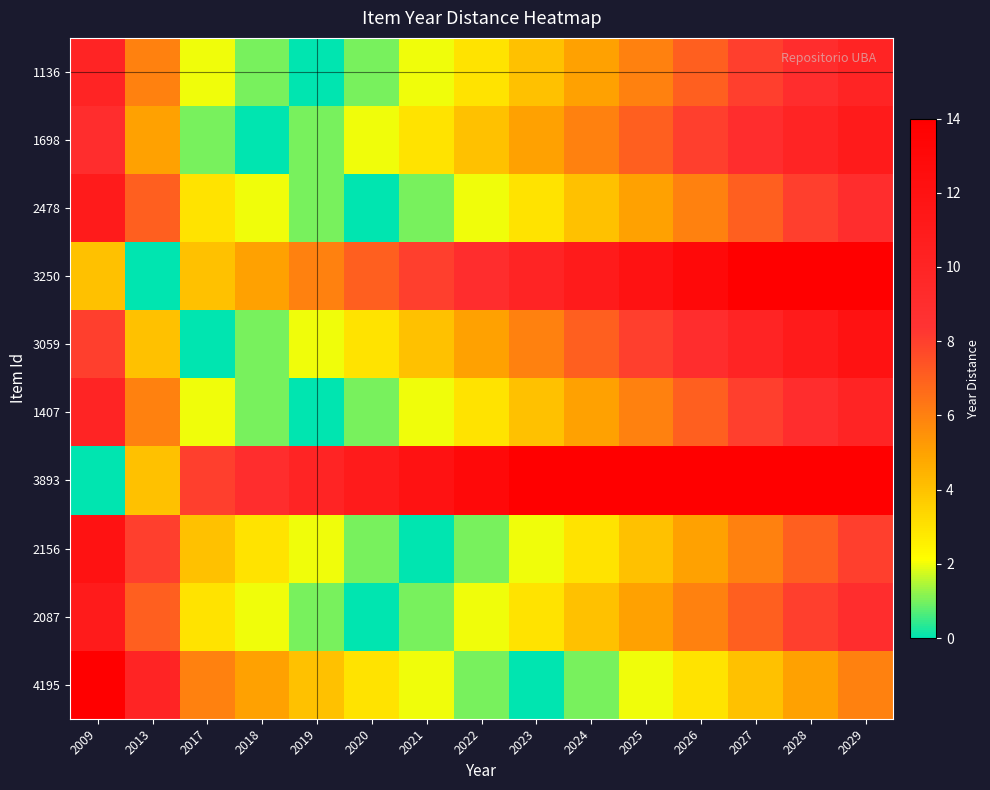

Reading right to left, transcribe all the data shown in this chart.

1136: 2029=10	2028=9	2027=8	2026=7	2025=6	2024=5	2023=4	2022=3	2021=2	2020=1	2019=0	2018=1	2017=2	2013=6	2009=10
1698: 2029=11	2028=10	2027=9	2026=8	2025=7	2024=6	2023=5	2022=4	2021=3	2020=2	2019=1	2018=0	2017=1	2013=5	2009=9
2478: 2029=9	2028=8	2027=7	2026=6	2025=5	2024=4	2023=3	2022=2	2021=1	2020=0	2019=1	2018=2	2017=3	2013=7	2009=11
3250: 2029=16	2028=15	2027=14	2026=13	2025=12	2024=11	2023=10	2022=9	2021=8	2020=7	2019=6	2018=5	2017=4	2013=0	2009=4
3059: 2029=12	2028=11	2027=10	2026=9	2025=8	2024=7	2023=6	2022=5	2021=4	2020=3	2019=2	2018=1	2017=0	2013=4	2009=8
1407: 2029=10	2028=9	2027=8	2026=7	2025=6	2024=5	2023=4	2022=3	2021=2	2020=1	2019=0	2018=1	2017=2	2013=6	2009=10
3893: 2029=20	2028=19	2027=18	2026=17	2025=16	2024=15	2023=14	2022=13	2021=12	2020=11	2019=10	2018=9	2017=8	2013=4	2009=0
2156: 2029=8	2028=7	2027=6	2026=5	2025=4	2024=3	2023=2	2022=1	2021=0	2020=1	2019=2	2018=3	2017=4	2013=8	2009=12
2087: 2029=9	2028=8	2027=7	2026=6	2025=5	2024=4	2023=3	2022=2	2021=1	2020=0	2019=1	2018=2	2017=3	2013=7	2009=11
4195: 2029=6	2028=5	2027=4	2026=3	2025=2	2024=1	2023=0	2022=1	2021=2	2020=3	2019=4	2018=5	2017=6	2013=10	2009=14